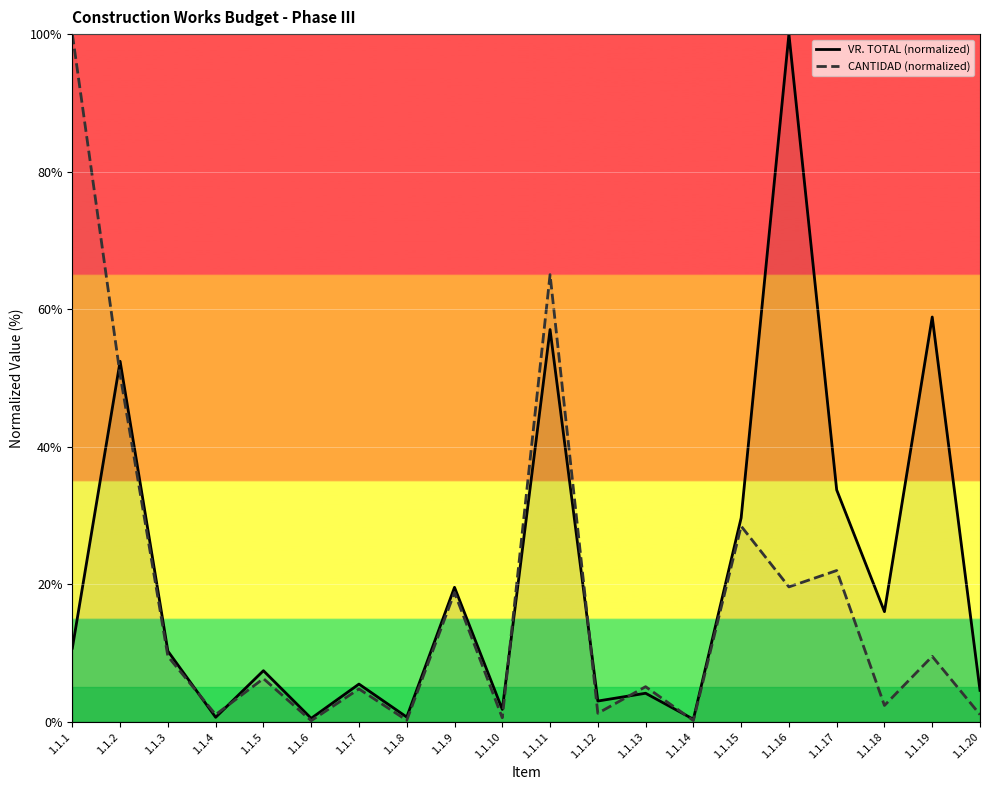

What is the sum of all VR. TOTAL (normalized) values?

417.0